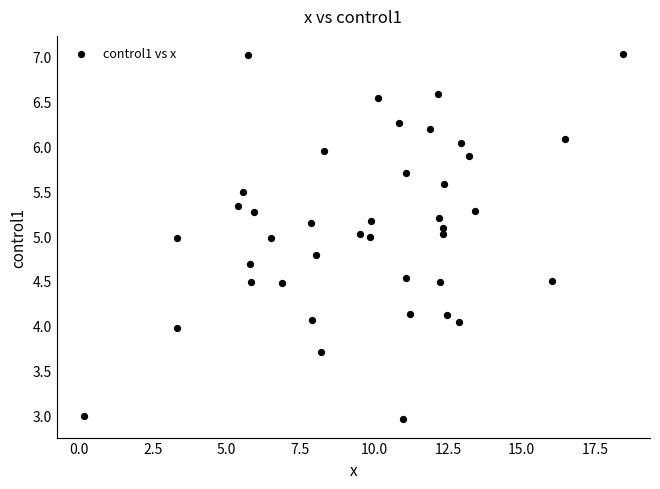

What is the range of X values (max minus min)?

18.3